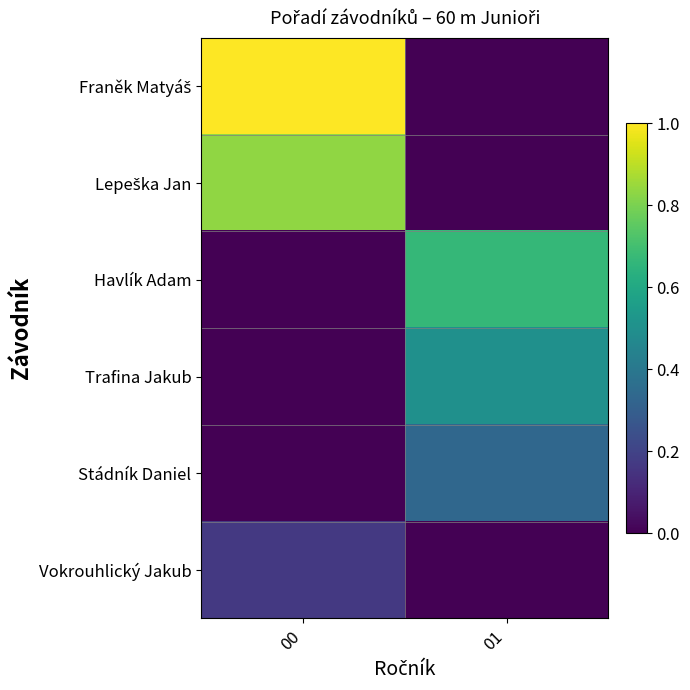

Which series has the widest spread of values?

Franěk Matyáš